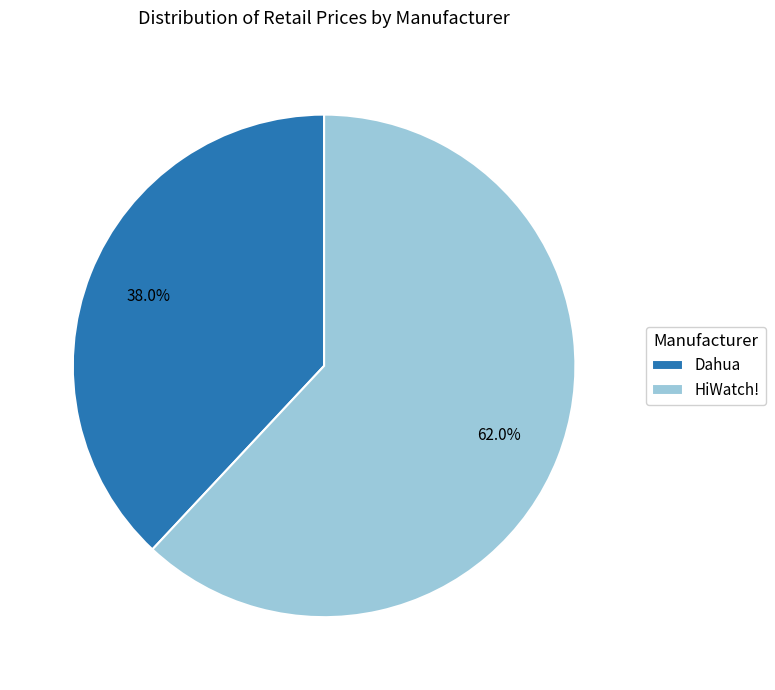

Which slice is the largest?

HiWatch!